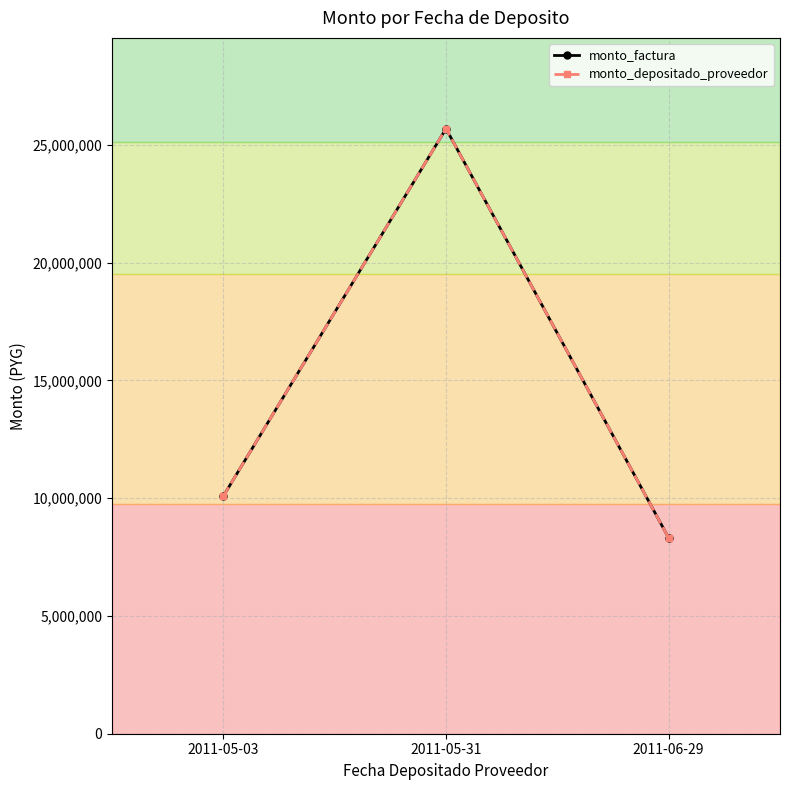

Is this an area chart (filled region under the line)?

No